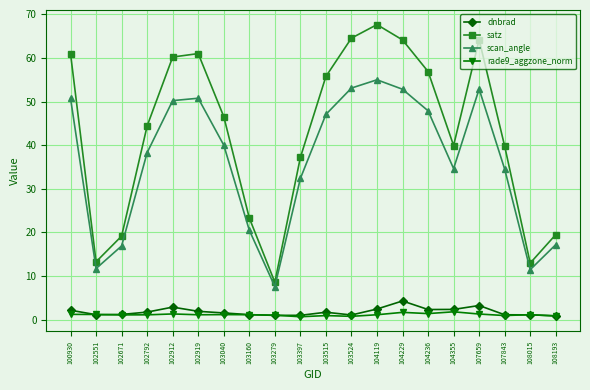

The value of dnbrad at 100930 is 2.2. True or false?

True